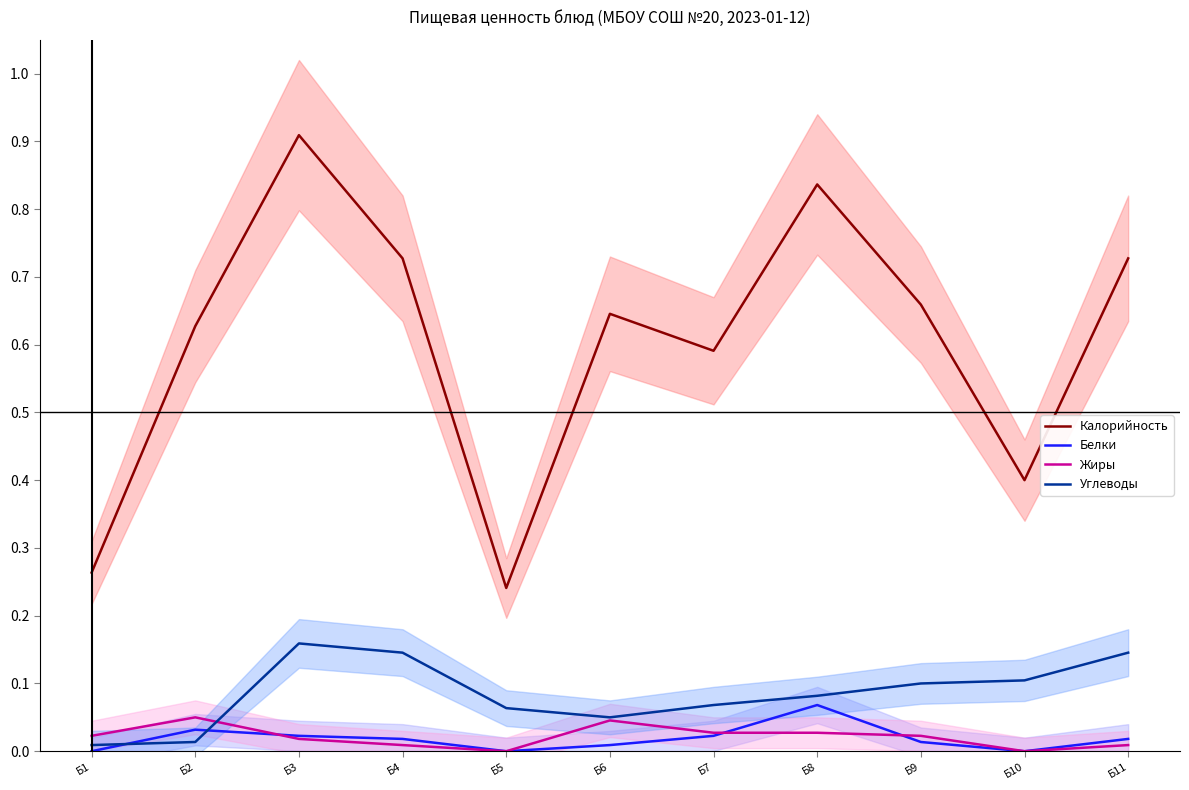

True or false: Калорийность and Жиры cross at least once.

False